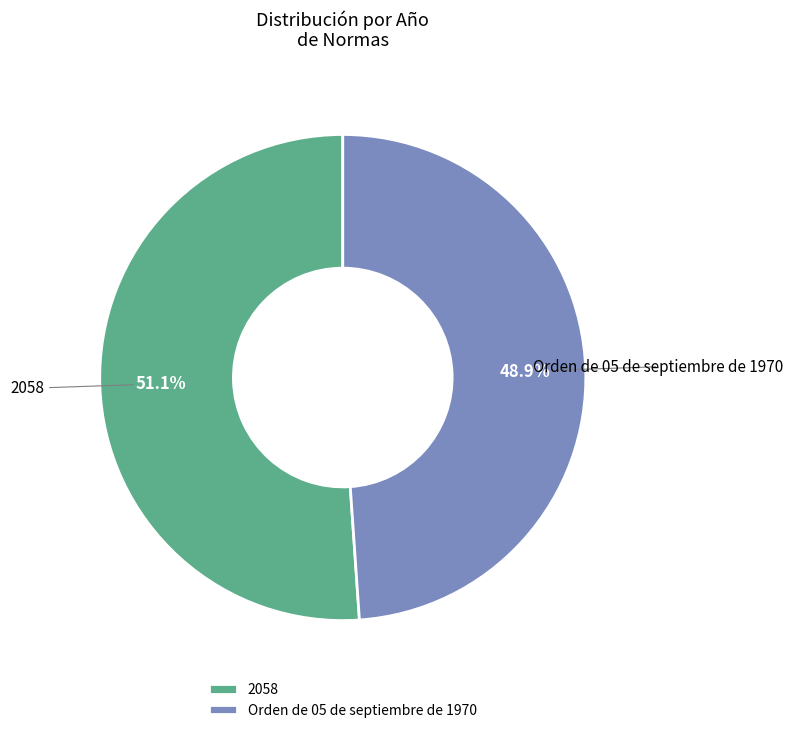

Is there any slice that represents more than half of the pie?

Yes